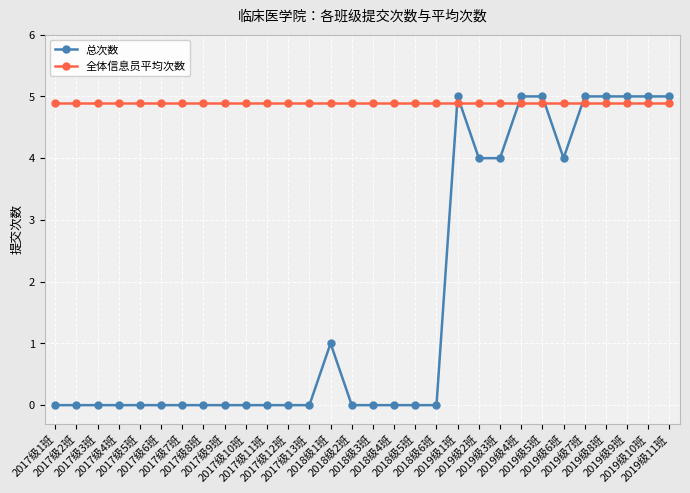

Reading left to right, what are all the values shown in this chart?

总次数: 0.0	0.0	0.0	0.0	0.0	0.0	0.0	0.0	0.0	0.0	0.0	0.0	0.0	1.0	0.0	0.0	0.0	0.0	0.0	5.0	4.0	4.0	5.0	5.0	4.0	5.0	5.0	5.0	5.0	5.0
全体信息员平均次数: 4.9	4.9	4.9	4.9	4.9	4.9	4.9	4.9	4.9	4.9	4.9	4.9	4.9	4.9	4.9	4.9	4.9	4.9	4.9	4.9	4.9	4.9	4.9	4.9	4.9	4.9	4.9	4.9	4.9	4.9